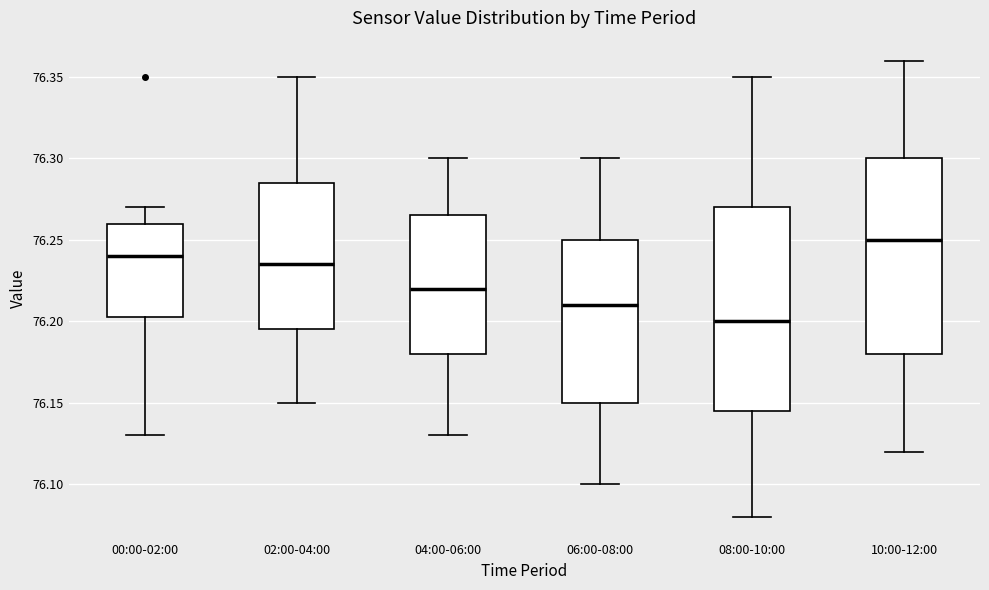

Which box has the lowest median line?

08:00-10:00